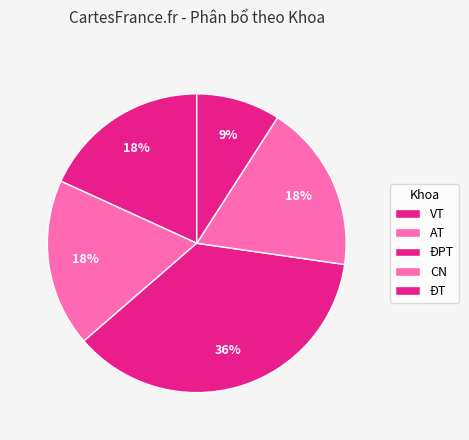

Is it true that AT is 30% of the pie?

False